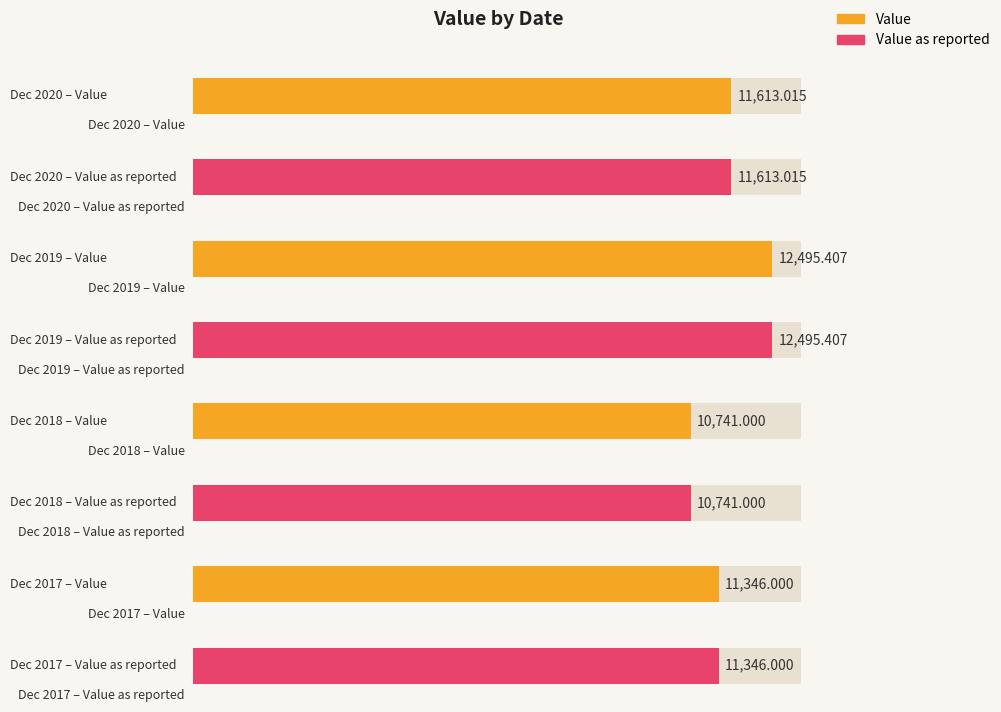

What is the value of the Value bar at the 4th from the left?

11346.0